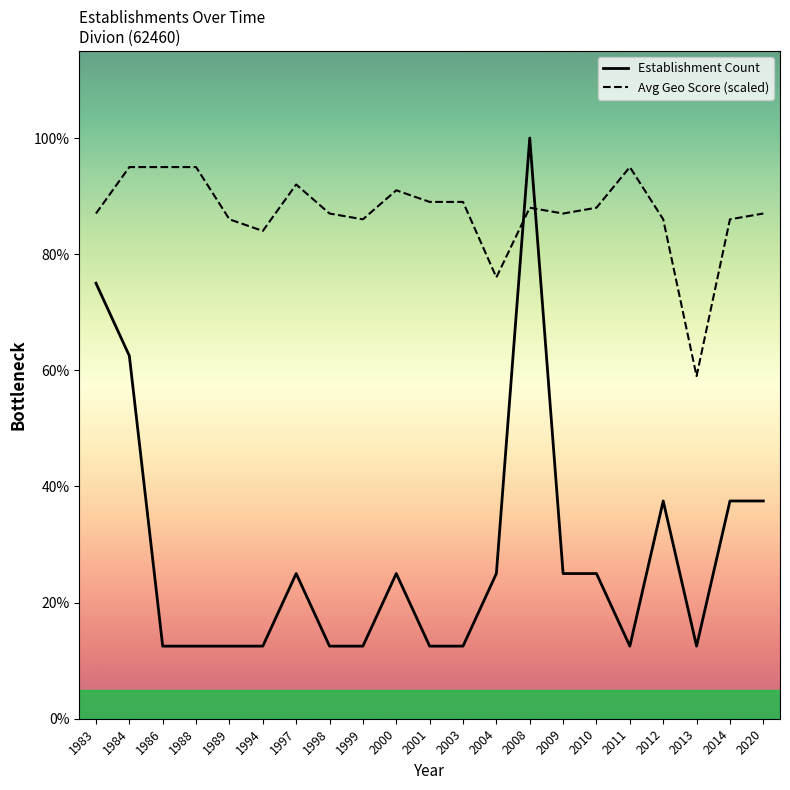

At how many categories does at least one series exceed 3?

21